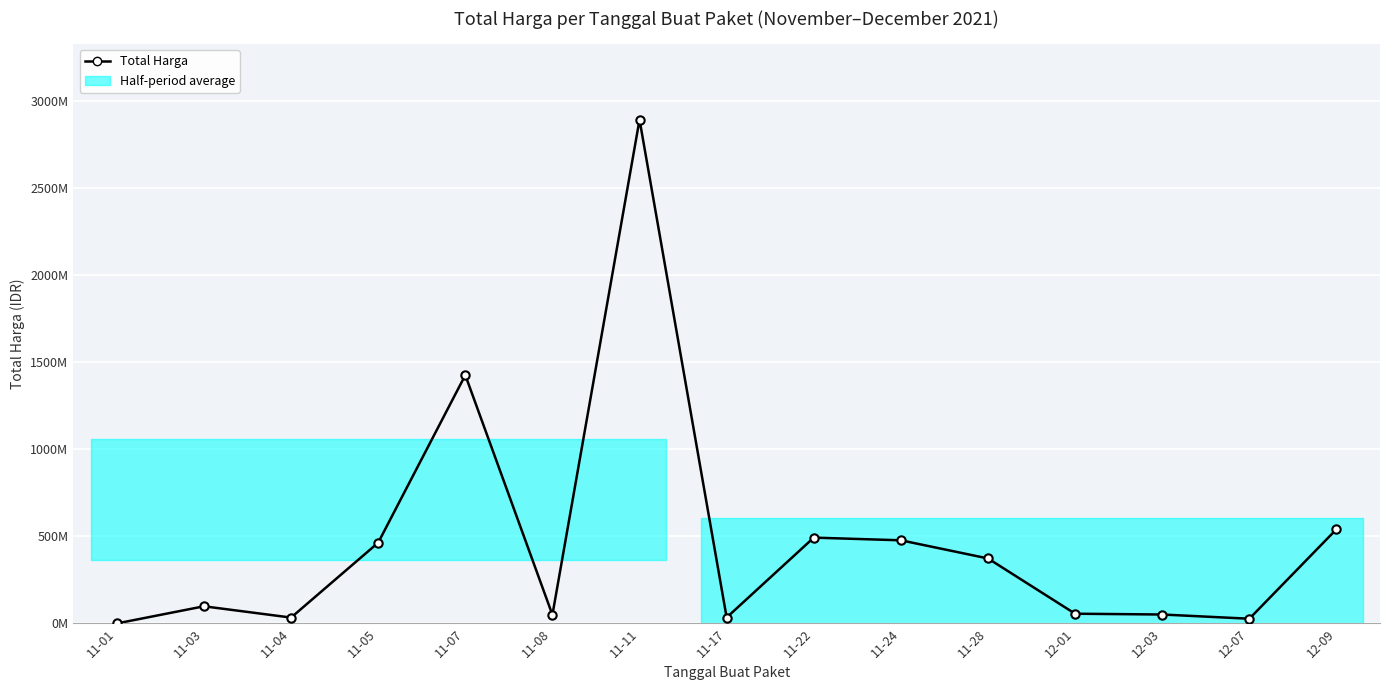

The chart shows a value of 938182445 at 12-09. True or false?

False